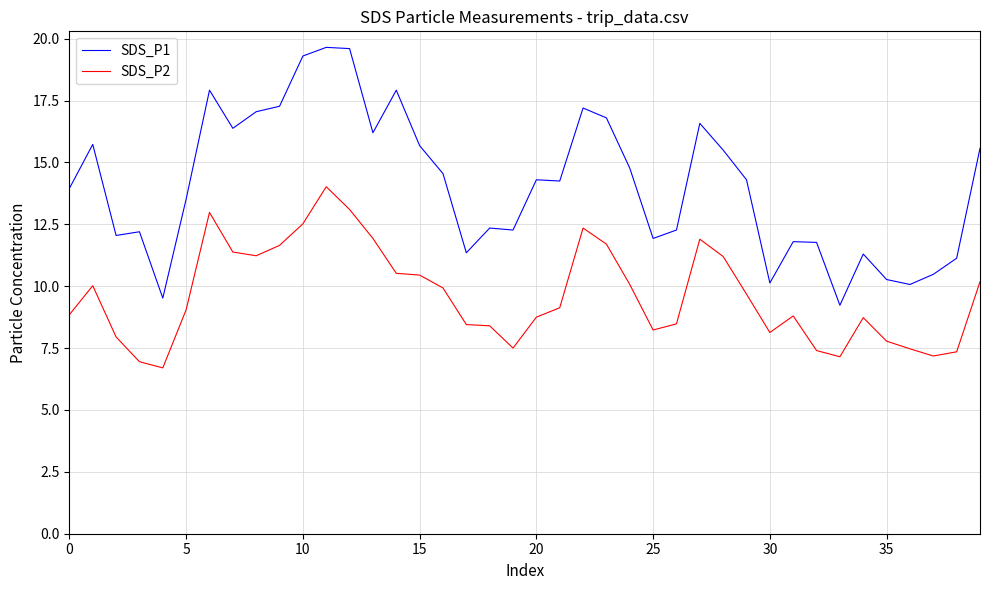

What is the difference between the maximum and minimum values in the SDS_P2 series?

7.3